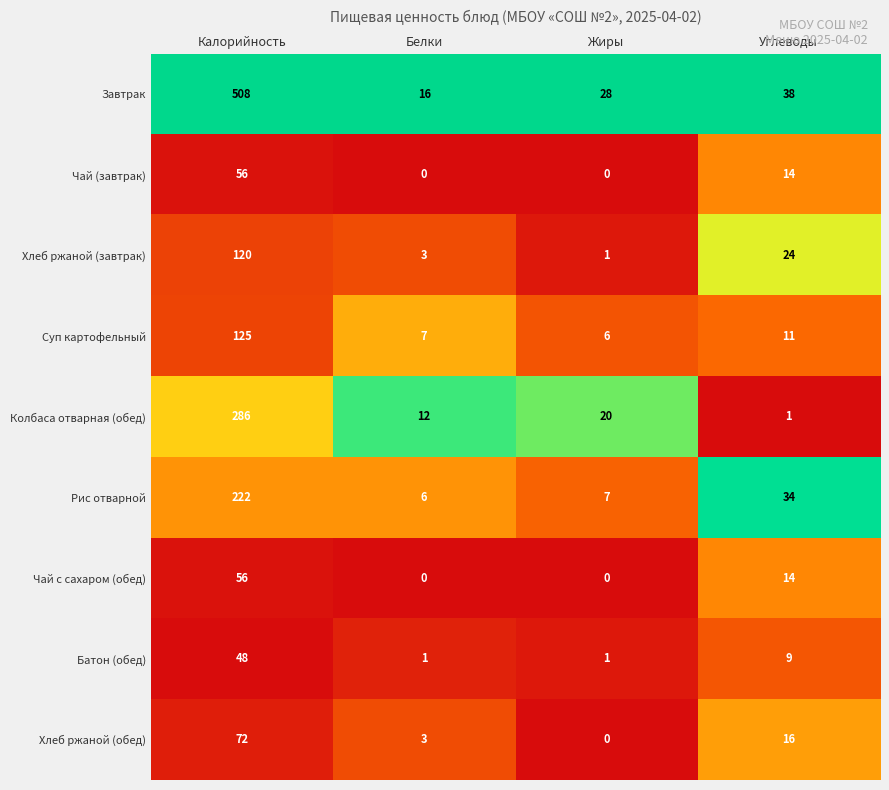

What is the average value of the Чай с сахаром (обед) series?

18